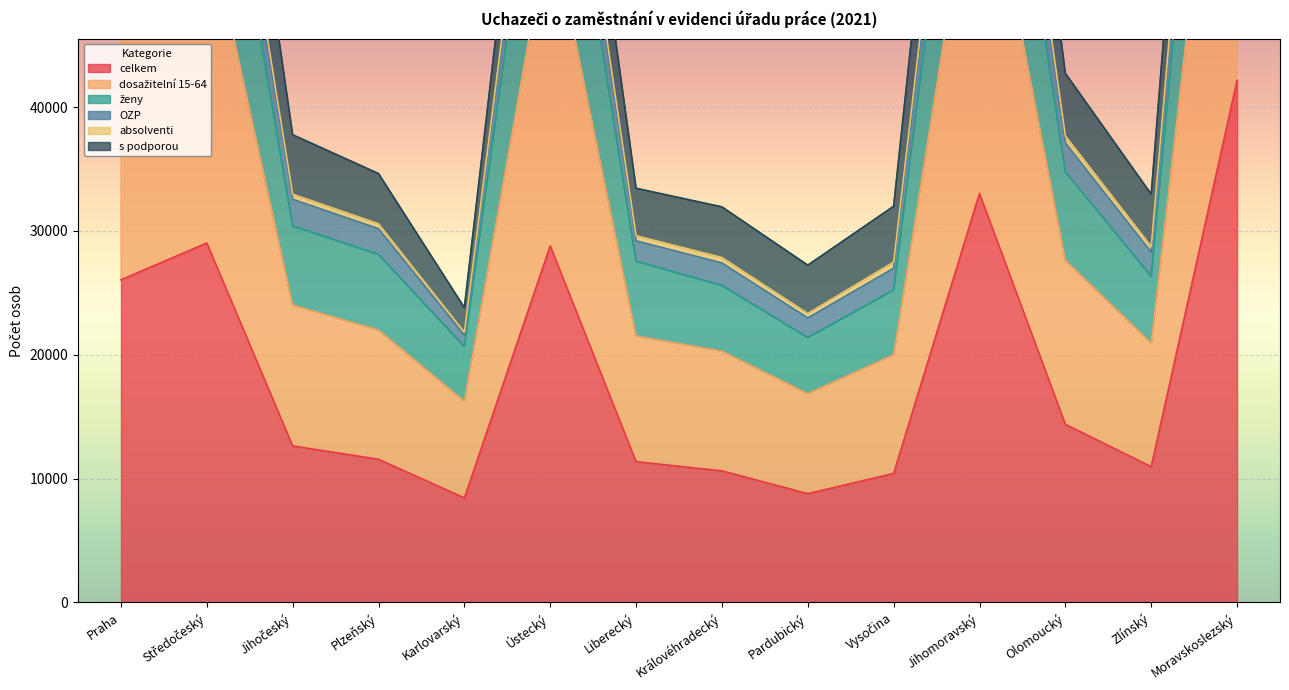

What is the greatest value displayed?

101246